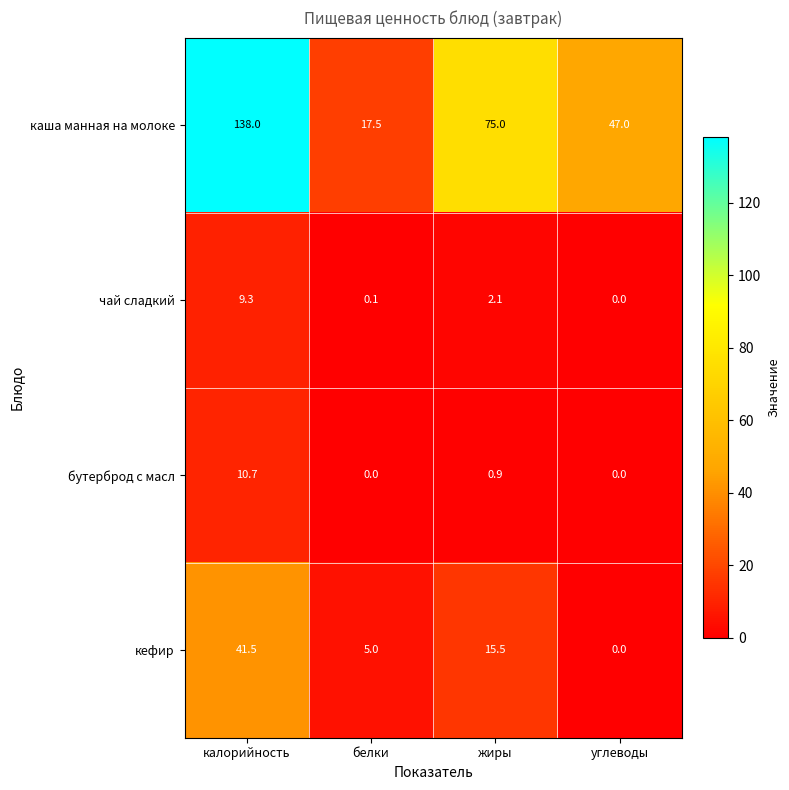

What is the total value across all series at белки?

22.6